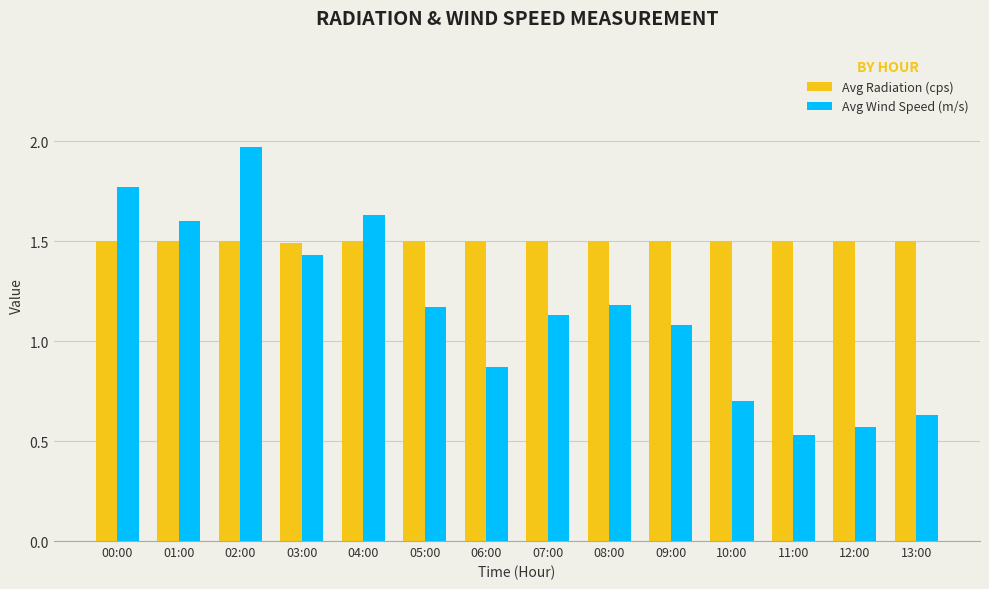

Is it true that Avg Radiation (cps) equals 1.5 at 05:00?

True